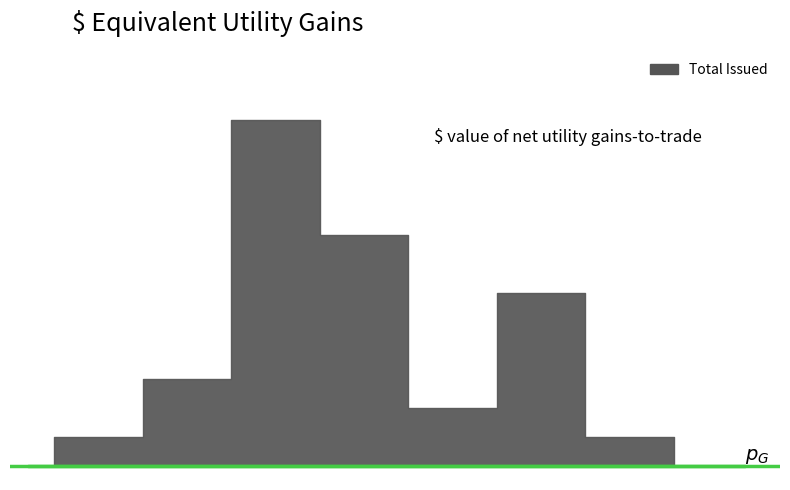

Approximately how many times larger is the value at 4 compared to 5?

4.0